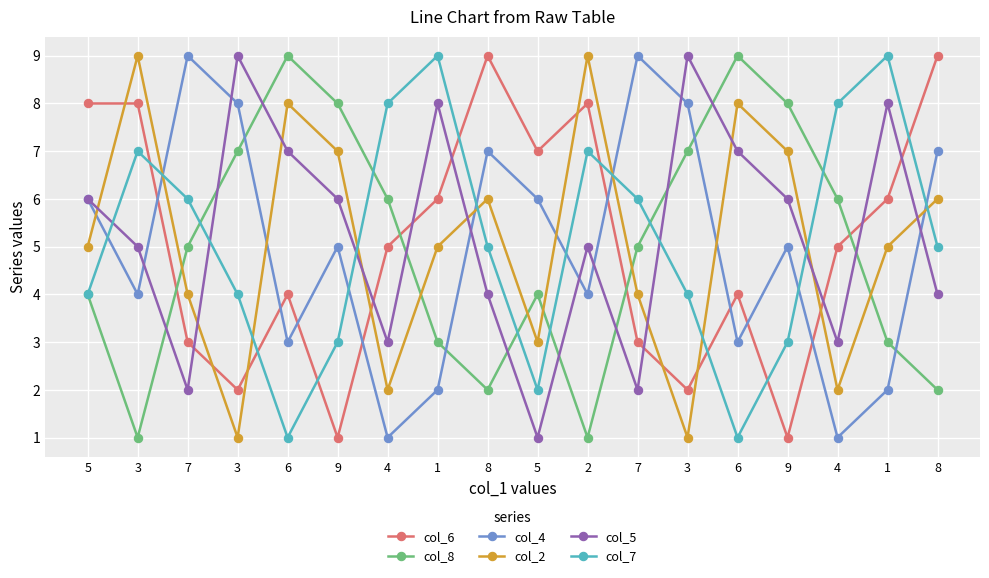

What are all the series names shown in the legend?

col_6, col_8, col_4, col_2, col_5, col_7